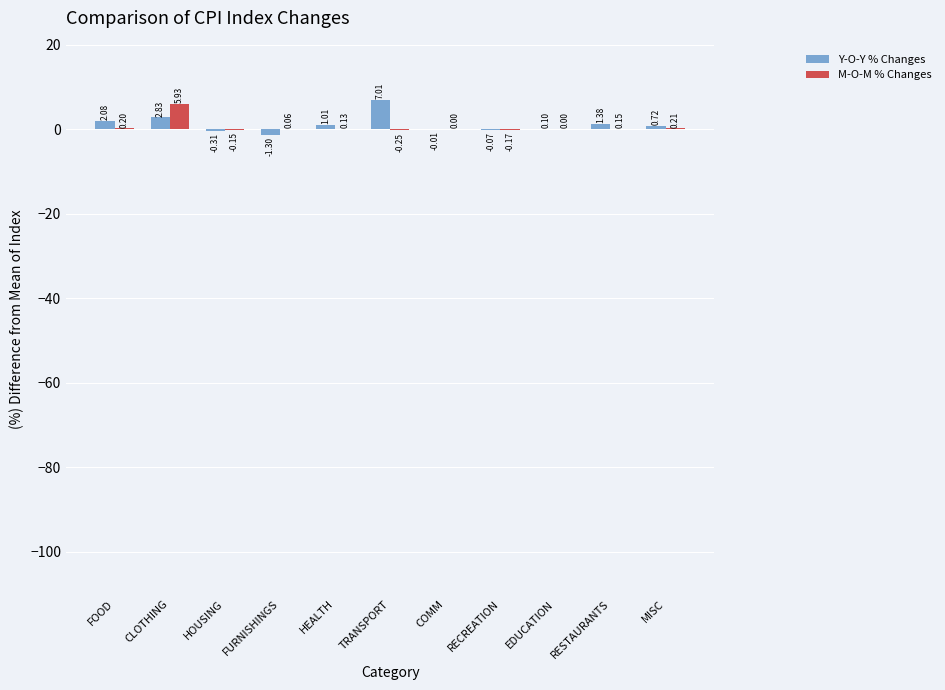

What is the sum of all M-O-M % Changes values?

6.1